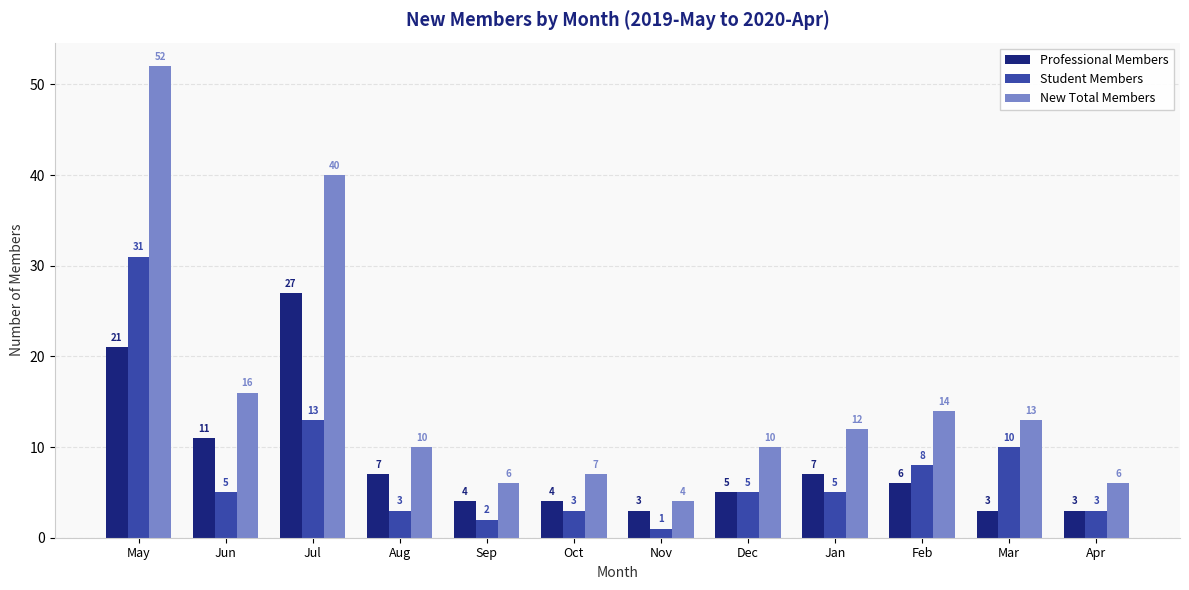

True or false: New Total Members has a value of 9 at Mar.

False